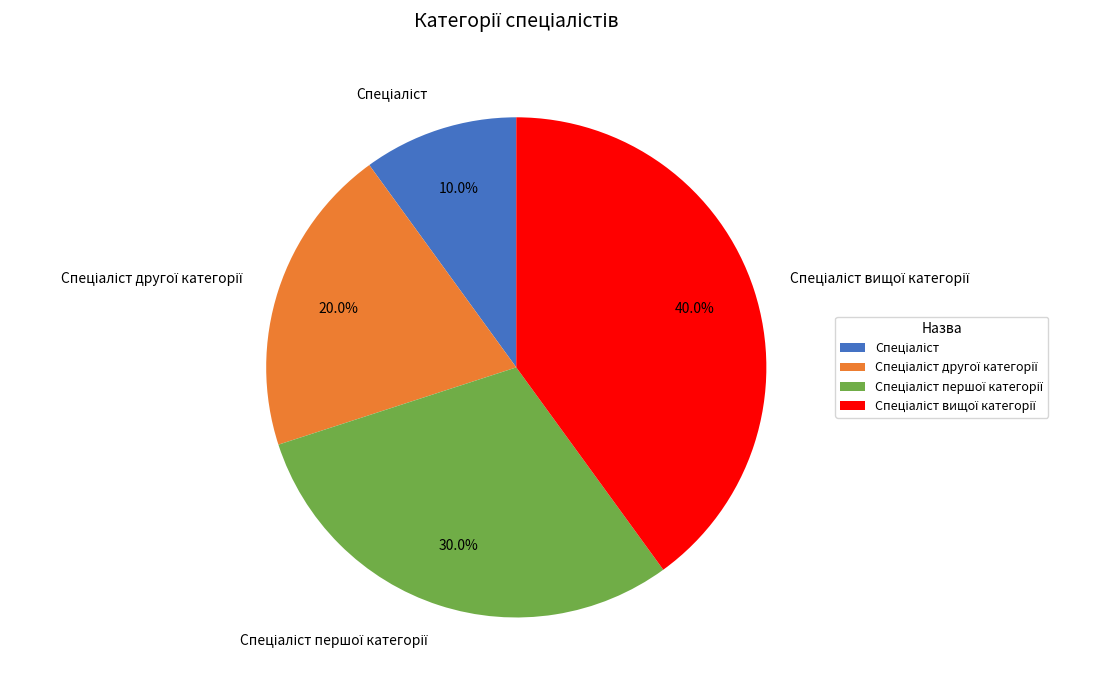

Is there a majority slice in this chart?

No